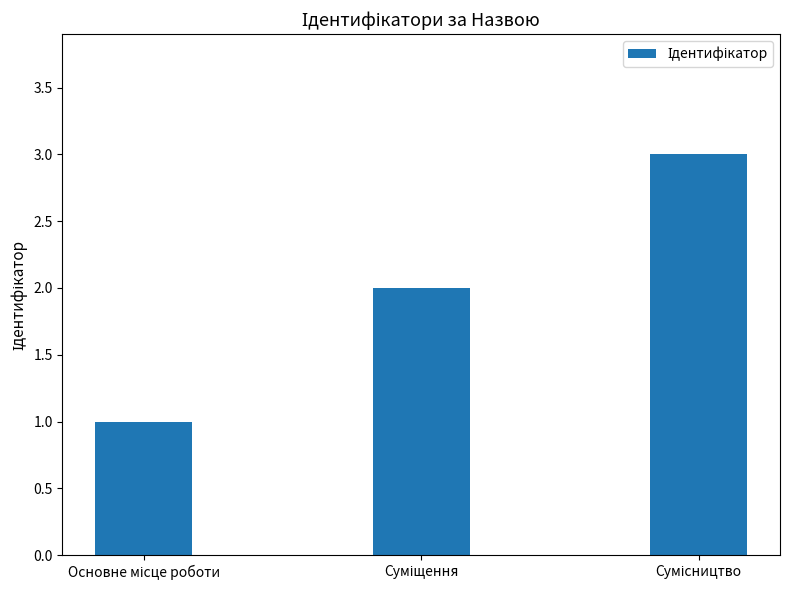

What is the greatest value displayed?

3